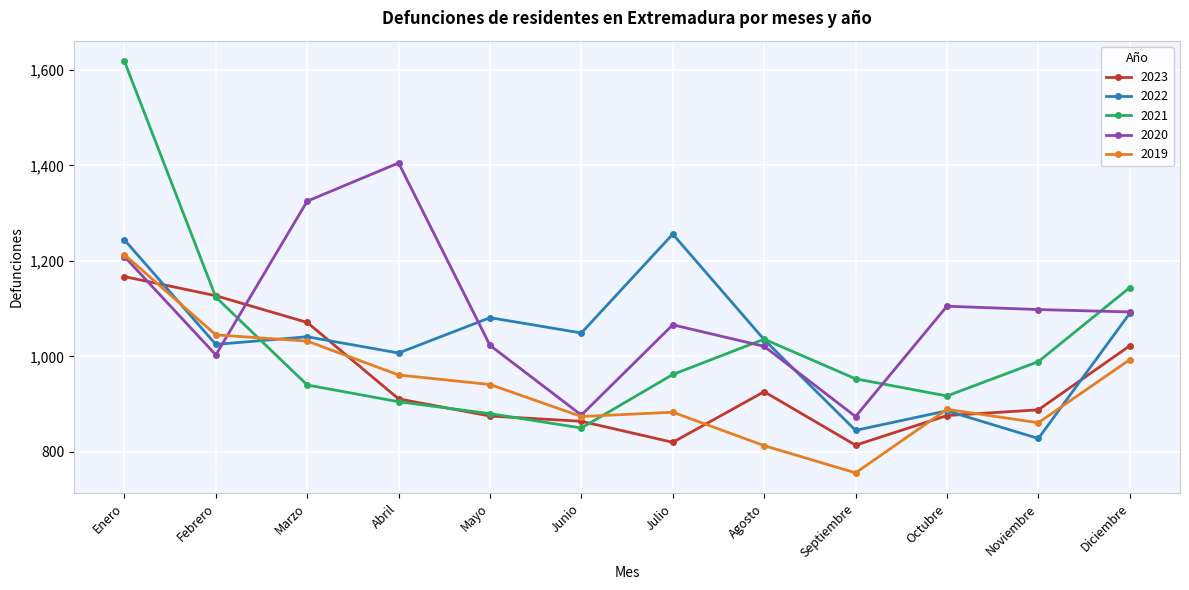

What is the minimum value shown in the chart?

756